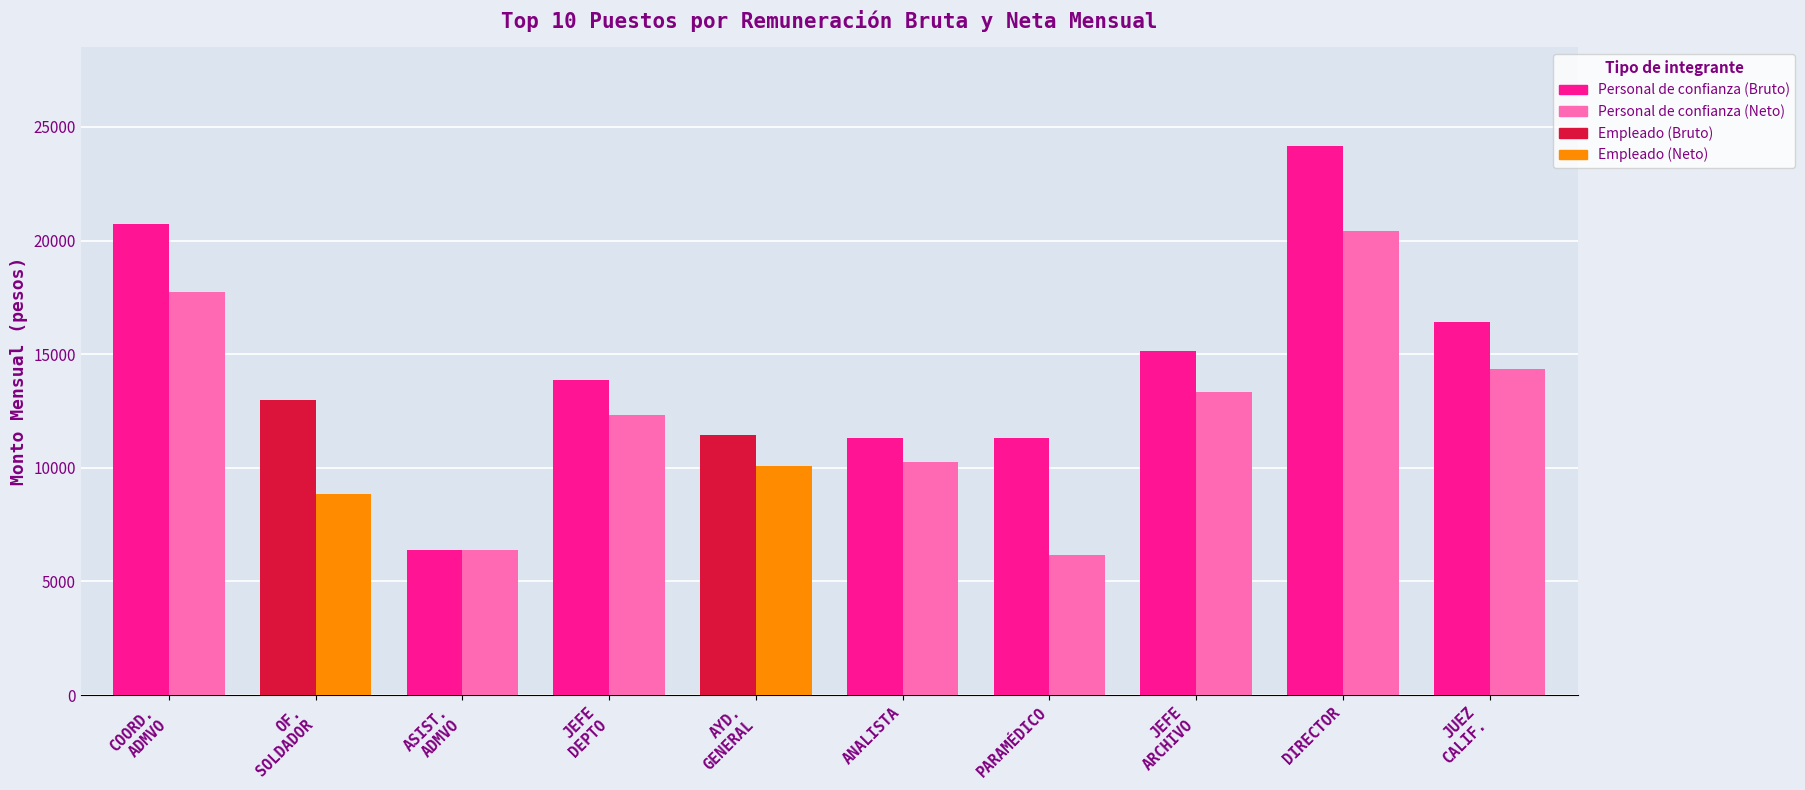

Are the bars grouped side by side (vs. stacked)?

Yes